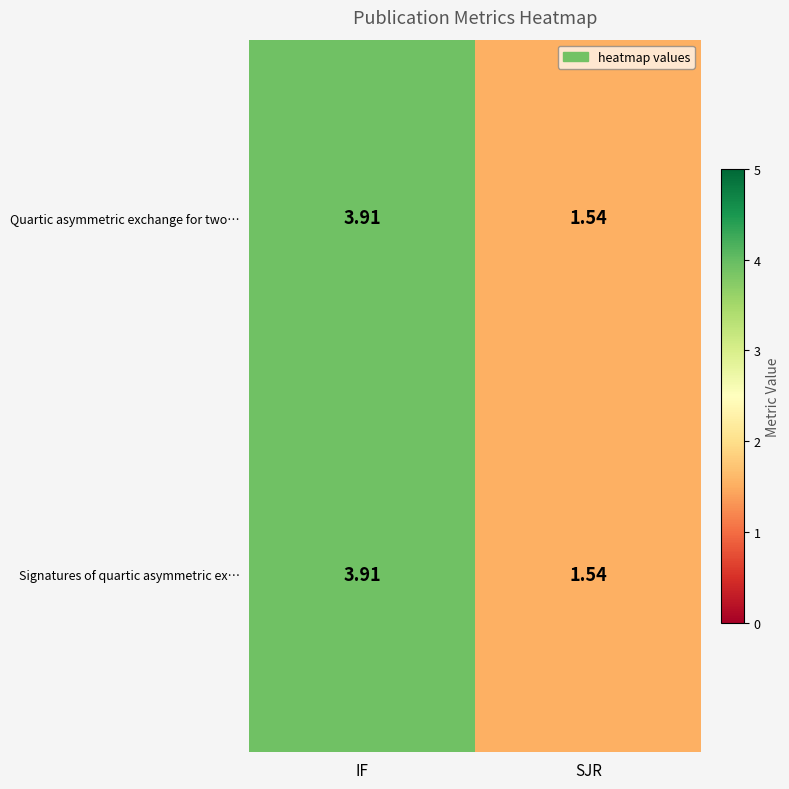

Is the value of Signatures of quartic asymmetric ex… at SJR greater than the value of Quartic asymmetric exchange for two… at IF?

No